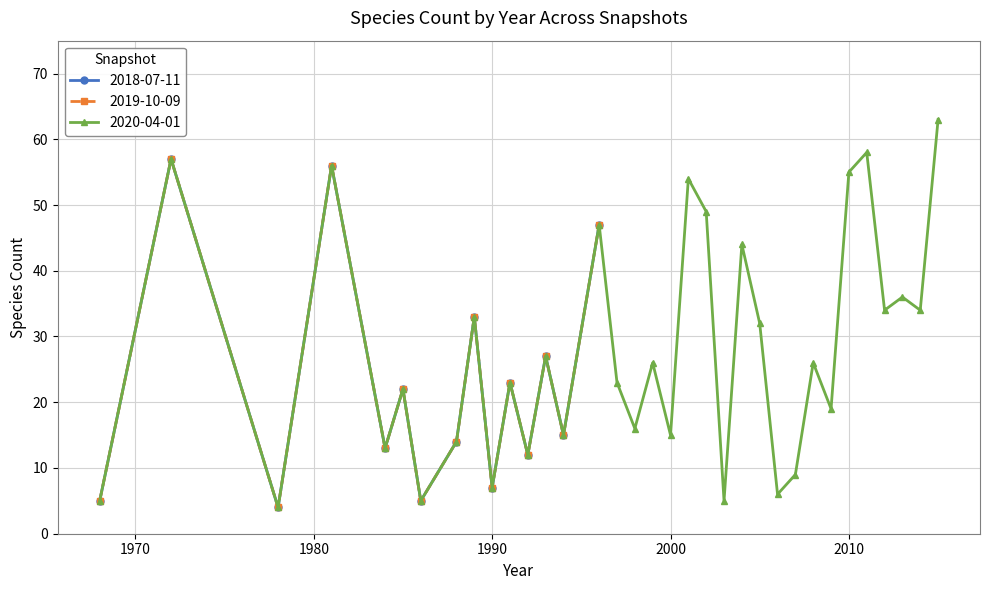

Between 1968 and 1992, which series saw the biggest shift?

2018-07-11